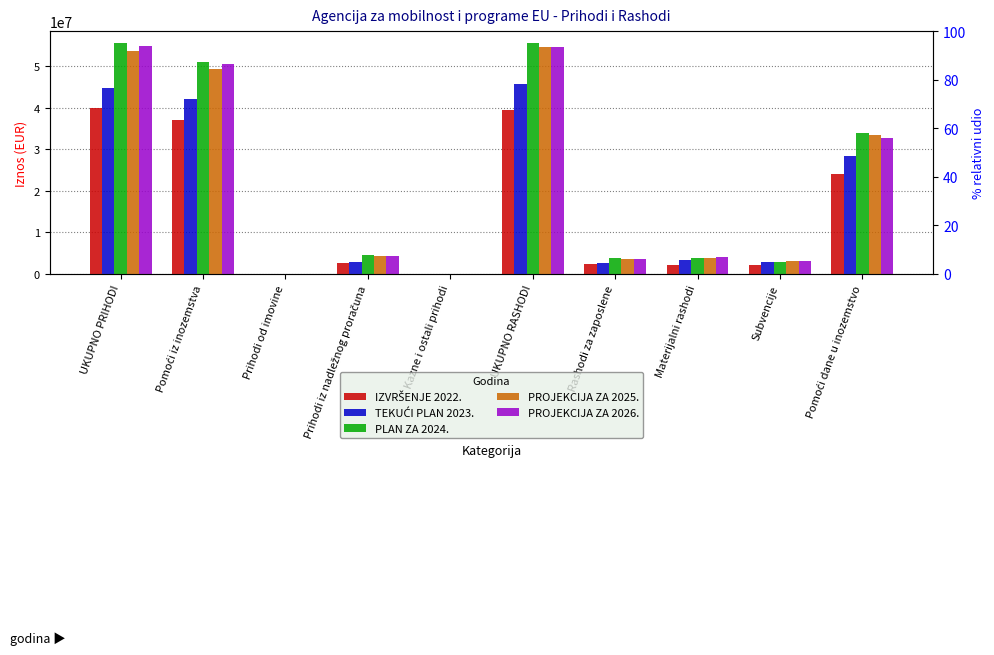

The IZVRŠENJE 2022. series shows 24150669.1 at Pomoći dane u inozemstvo. True or false?

True